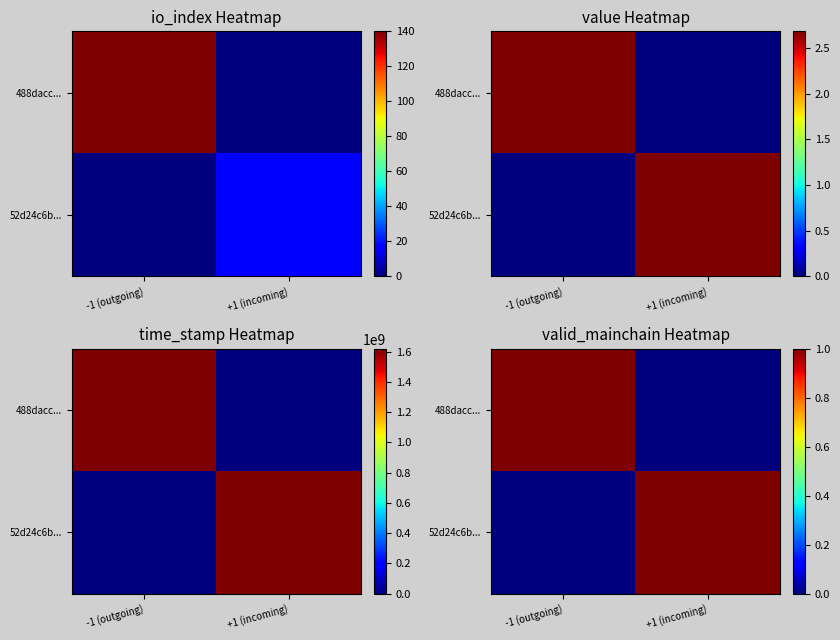

Which category has the highest value in the 488dacc... series?

-1 (outgoing)